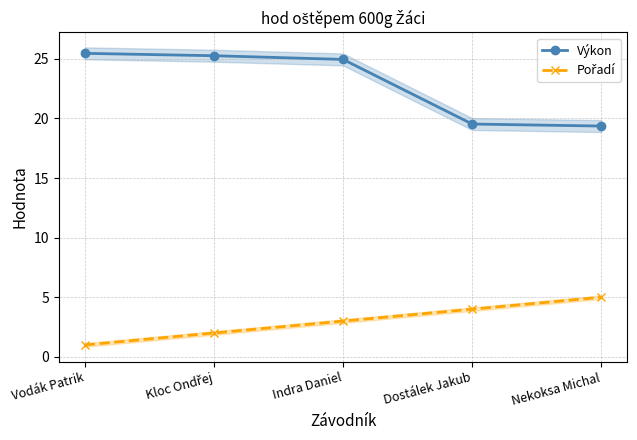

Is this an area chart (filled region under the line)?

No